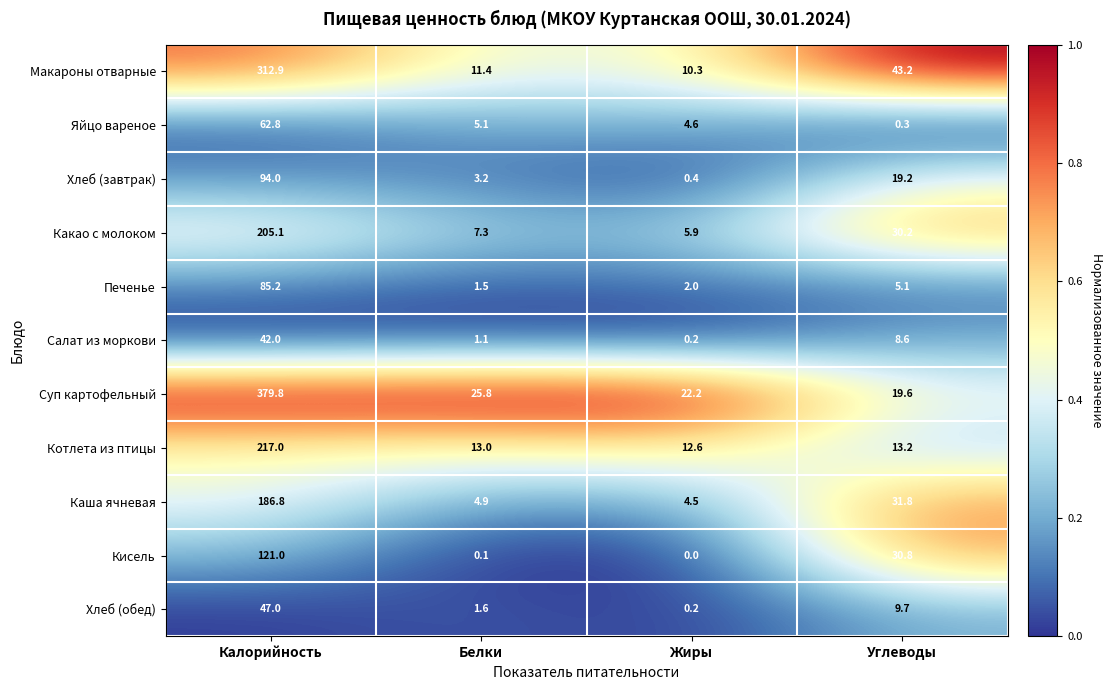

True or false: Котлета из птицы has a value of 7.8 at Углеводы.

False